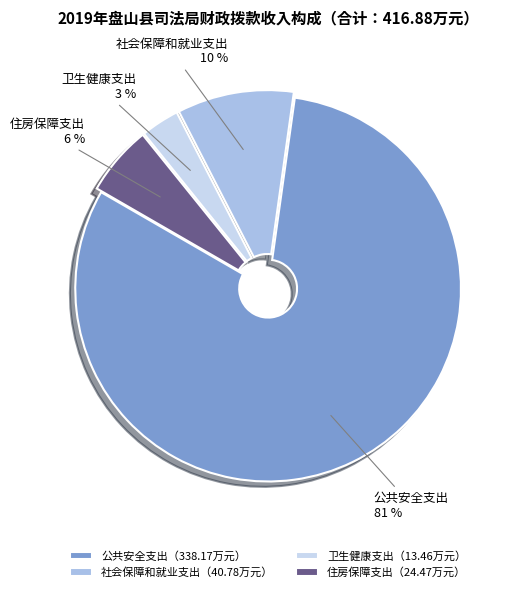

Between 公共安全支出（338.17万元） and 住房保障支出（24.47万元）, which is larger?

公共安全支出（338.17万元）